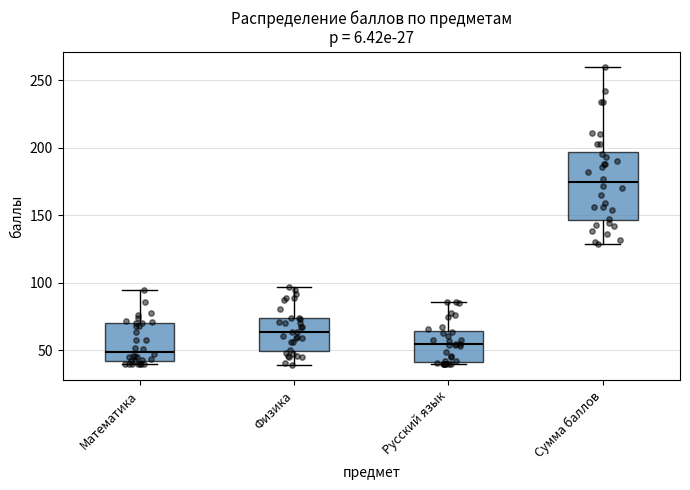

Which box is the tallest, from its lower edge to its upper edge?

Сумма баллов